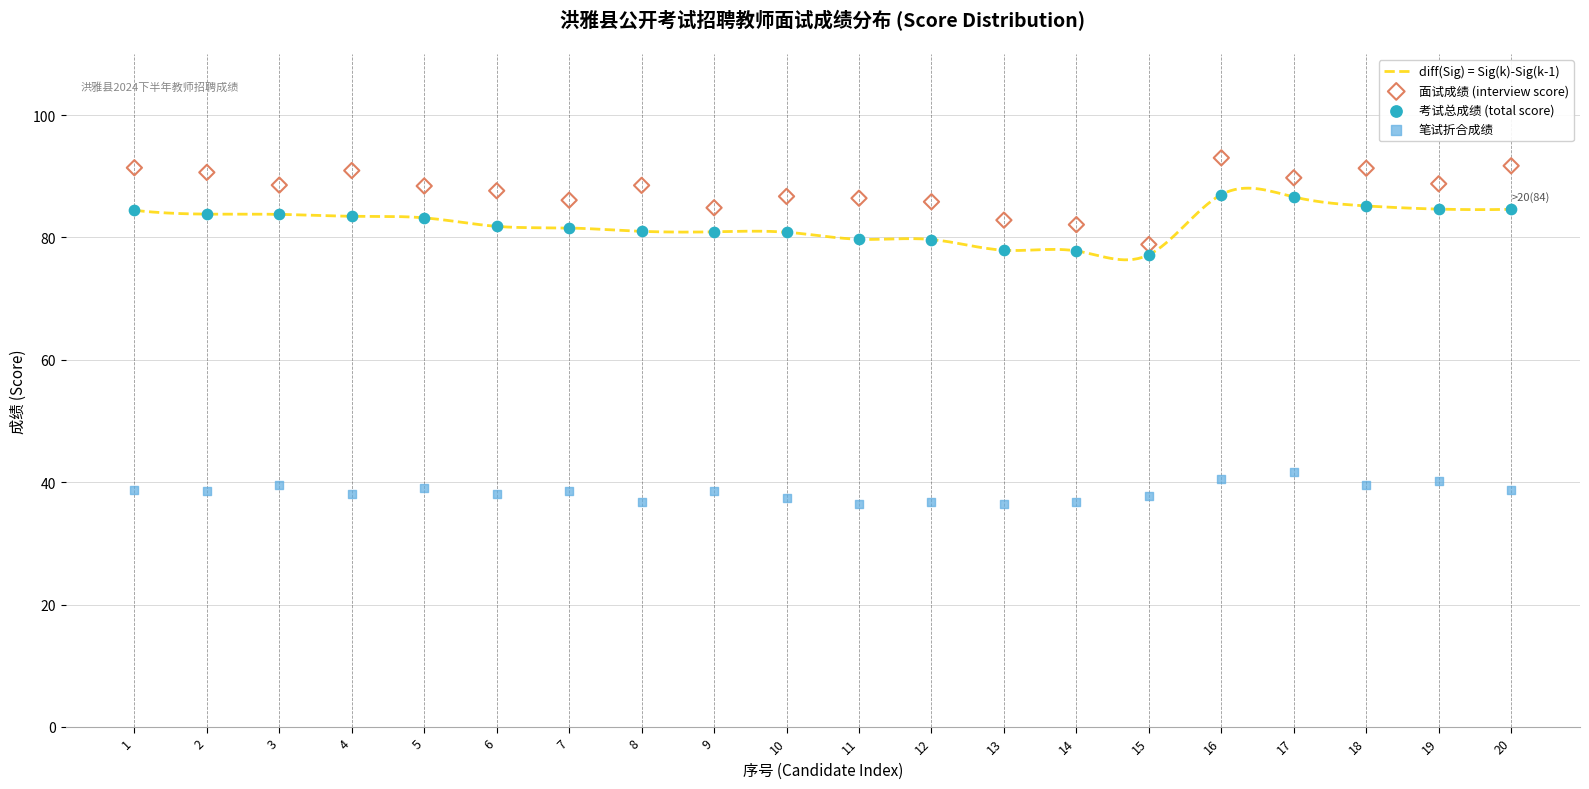

Which series has the largest Y range (max minus min)?

面试成绩